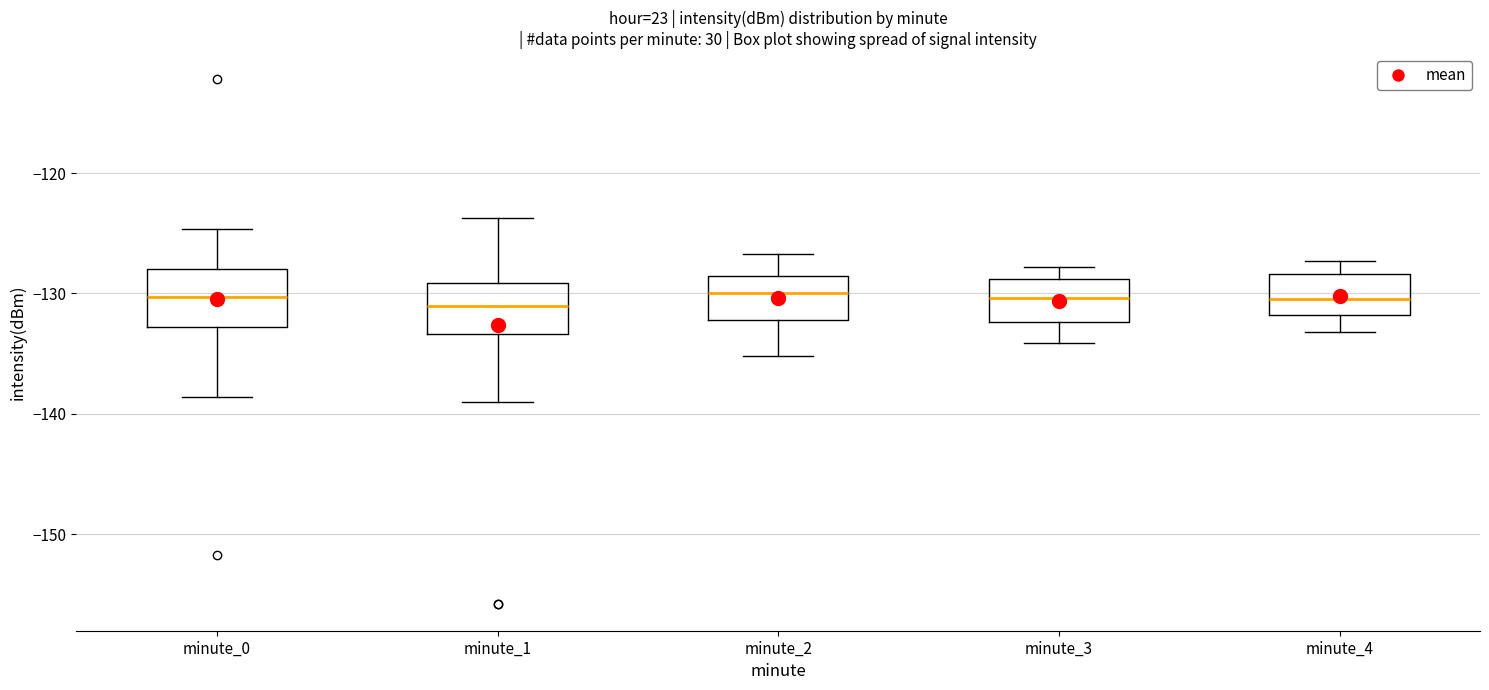

Reading left to right, transcribe this box plot: for each box, give where its median line is, the range the box spans, and where its two whiskers end, as read against the y-axis. The values are not printed on the chart, so give them approximately, as read against the axis.

minute_0: median -130, box -133 to -128, whiskers -139 to -125
minute_1: median -131, box -133 to -129, whiskers -139 to -124
minute_2: median -130, box -132 to -129, whiskers -135 to -127
minute_3: median -130, box -132 to -129, whiskers -134 to -128
minute_4: median -130, box -132 to -128, whiskers -133 to -127